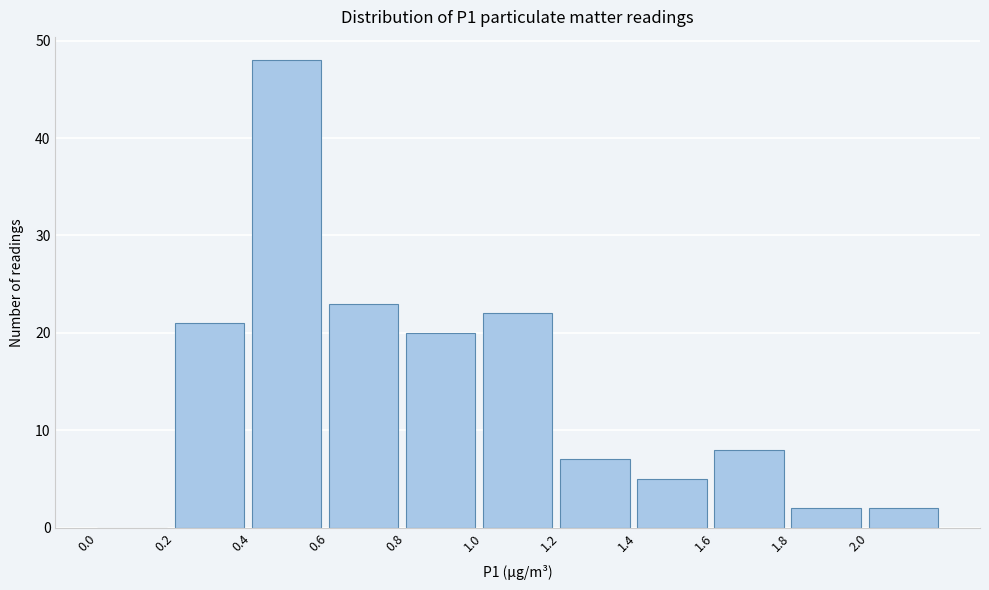

What is the height of the bar covering 0.4 to 0.6 on the x-axis? The values are not printed on the chart, so give them approximately, as read against the axis.

48